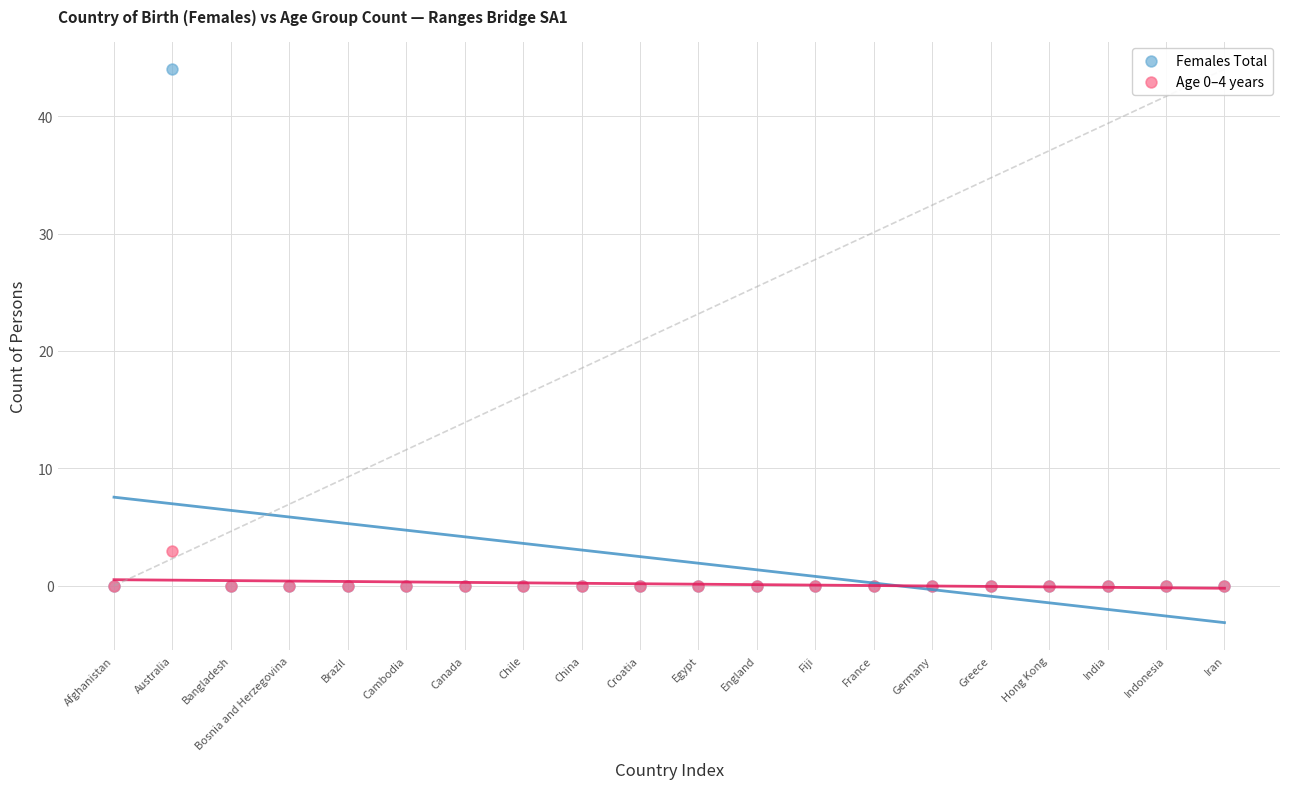

Across all series, what Y value is closest to 22?

3